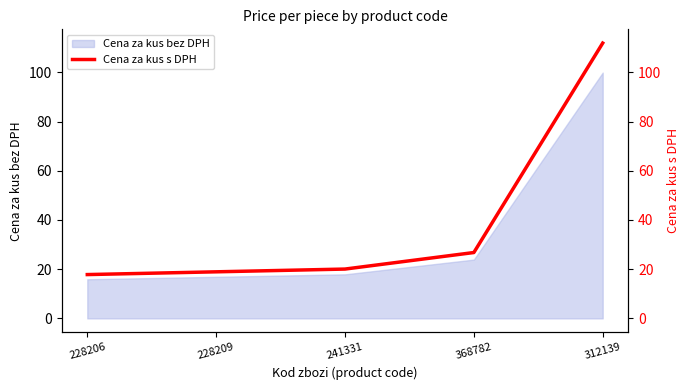

List the labels in order of value, largest first.

312139, 368782, 241331, 228209, 228206